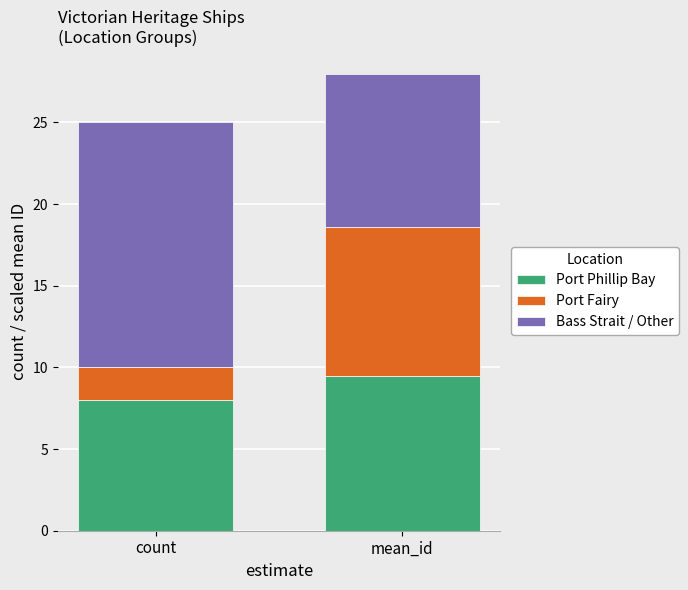

Are the bars grouped side by side (vs. stacked)?

No